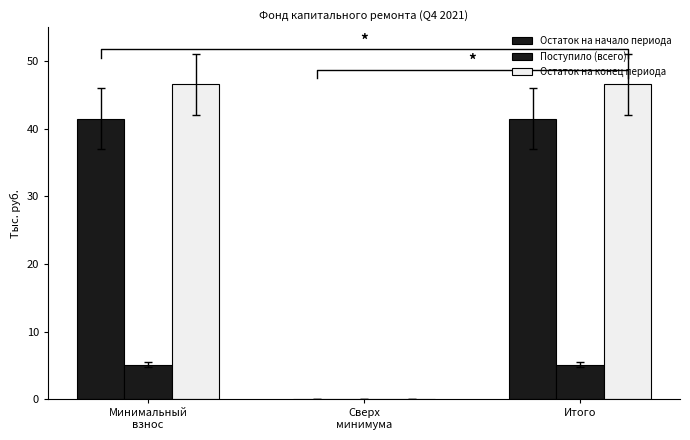

Where does the Остаток на начало периода series first go above 41?

Минимальный
взнос